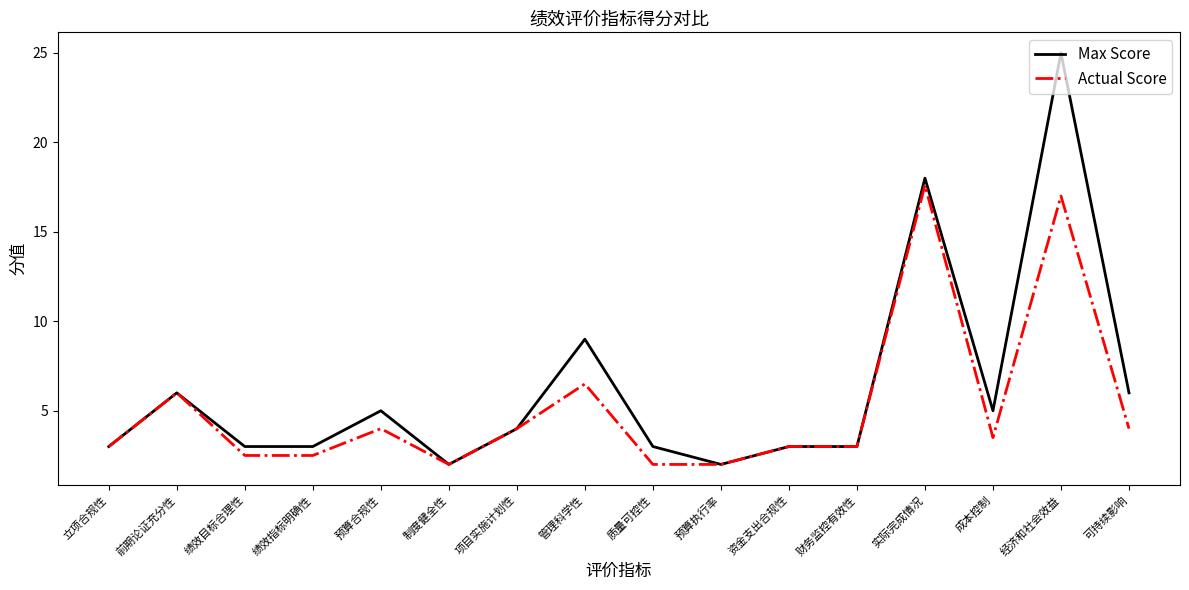

List the series in order of their peak value, lowest first.

Actual Score, Max Score